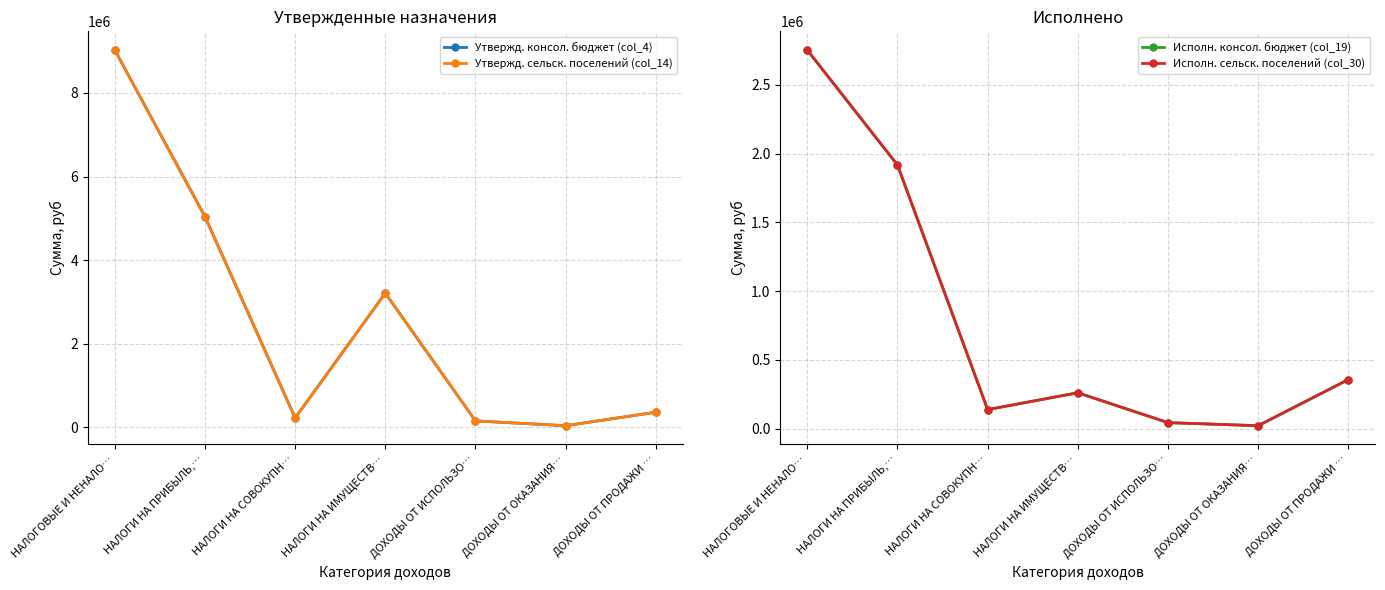

What is the difference between the second highest and minimum values in the Утвержд. консол. бюджет (col_4) series?

5005200.0